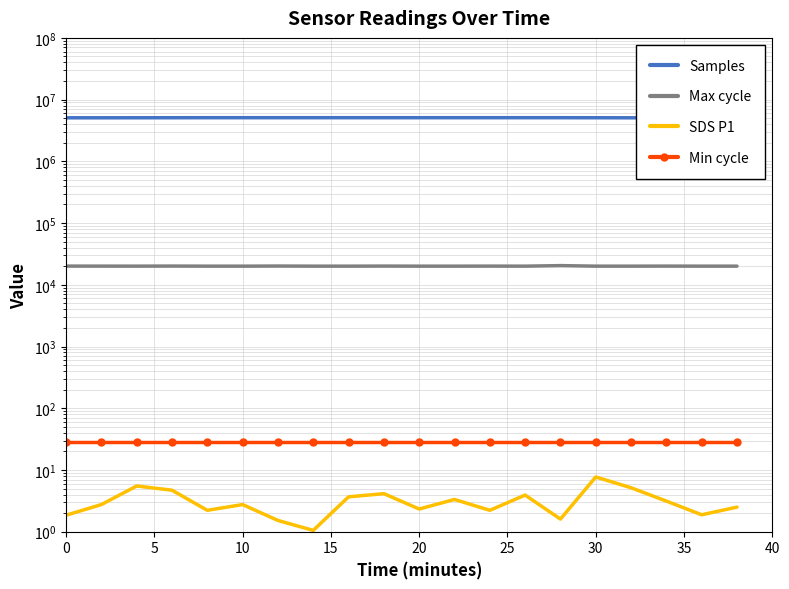

True or false: Max cycle and SDS P1 intersect in this chart.

False